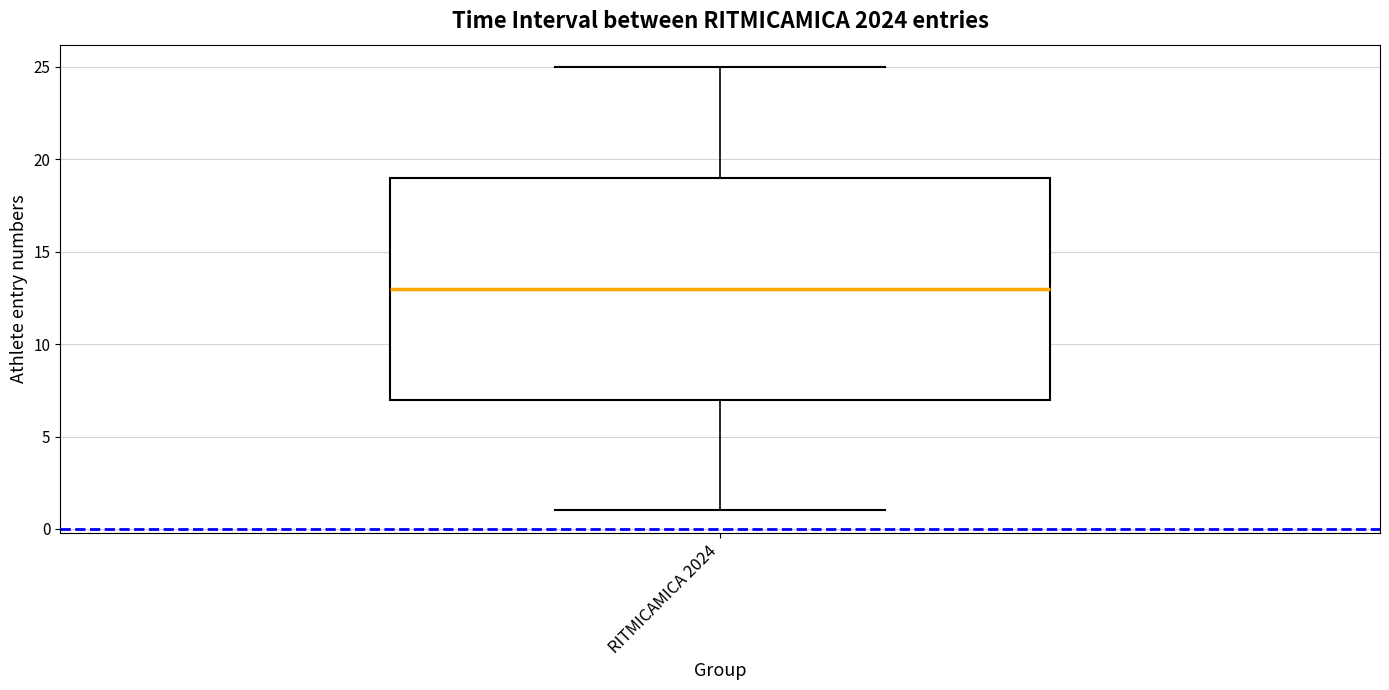

Read this box plot against the y-axis: the position of the median line, the range covered by the box, and the ends of both whiskers. The values are not printed on the chart, so give them approximately, as read against the axis.

median 13, box 7 to 19, whiskers 1 to 25